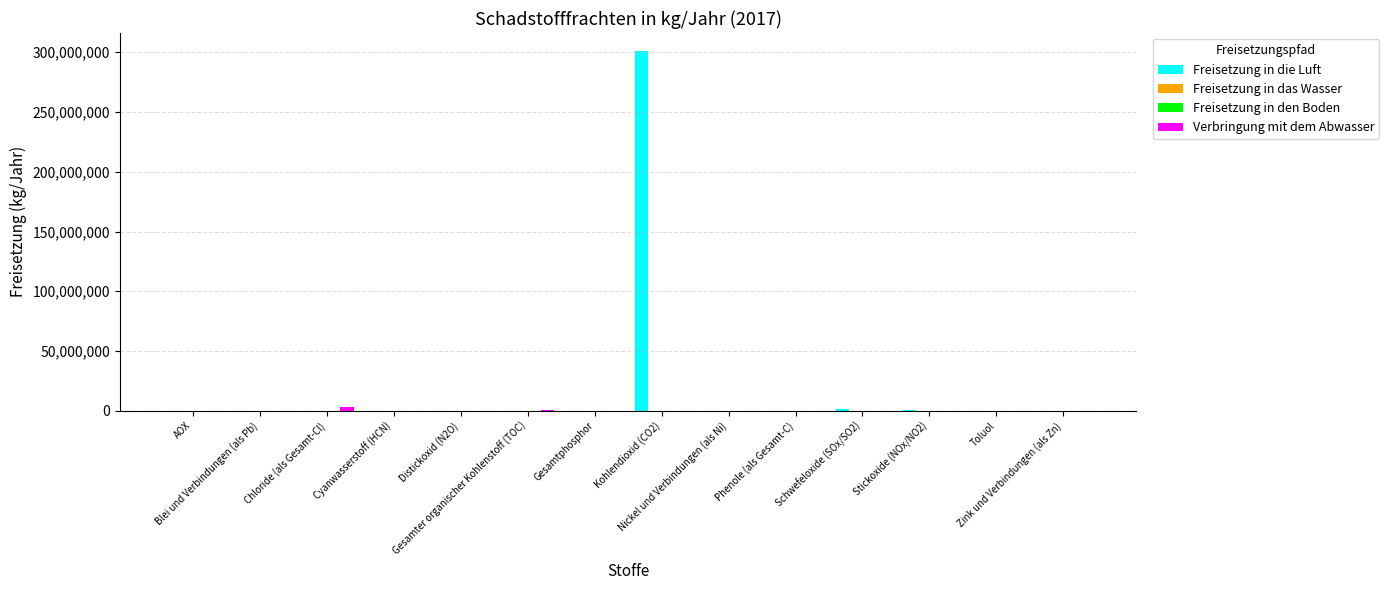

Which series has the largest total across all categories?

Freisetzung in die Luft